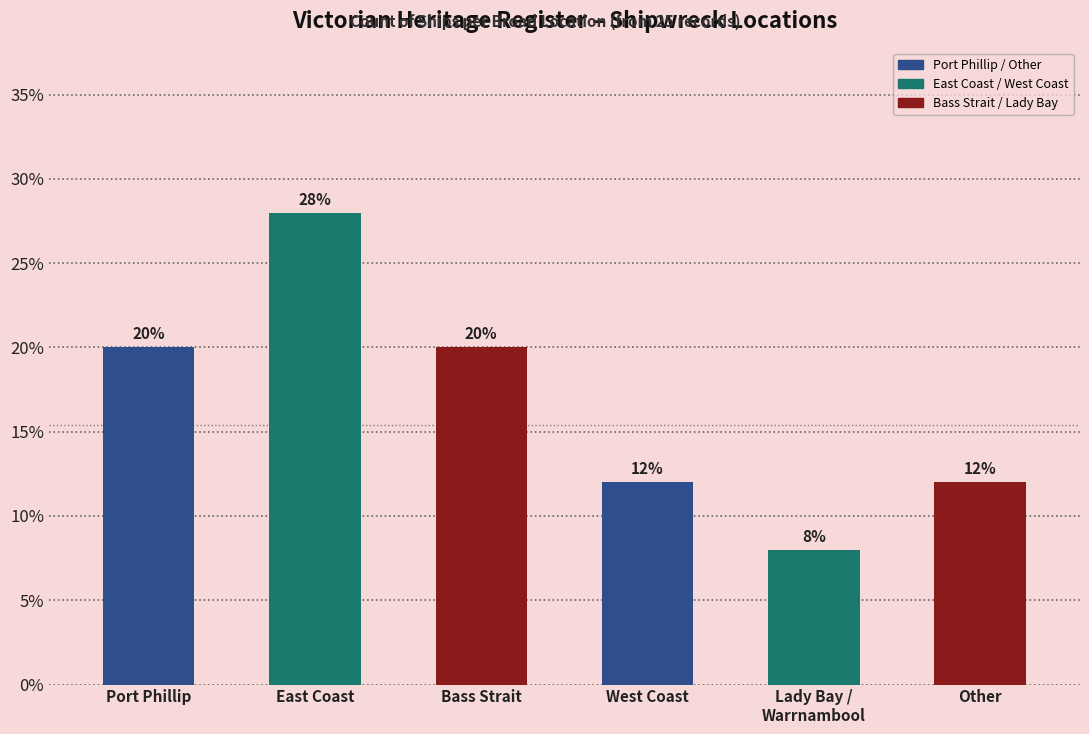

Approximately how many times larger is the value at East Coast compared to Other?

2.3